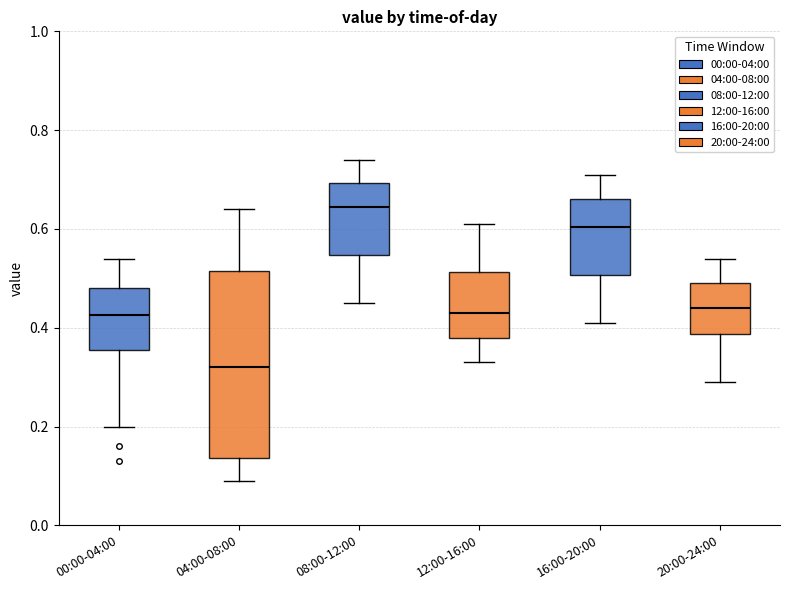

Which box's median line is the highest?

08:00-12:00